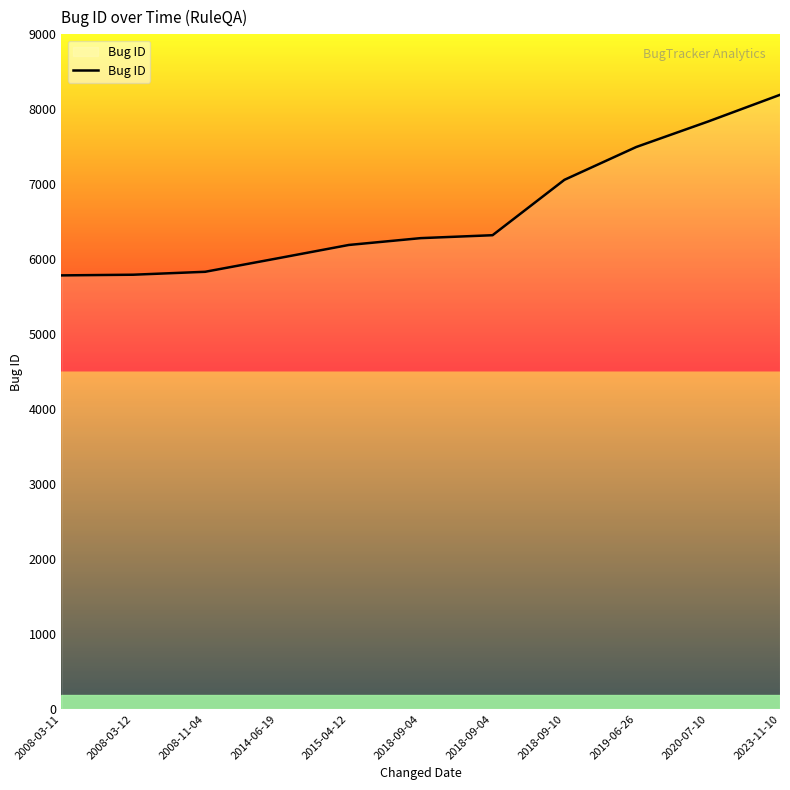

Rank the categories by value from highest to lowest.

2023-11-10, 2020-07-10, 2019-06-26, 2018-09-10, 2018-09-04, 2018-09-04, 2015-04-12, 2014-06-19, 2008-11-04, 2008-03-12, 2008-03-11